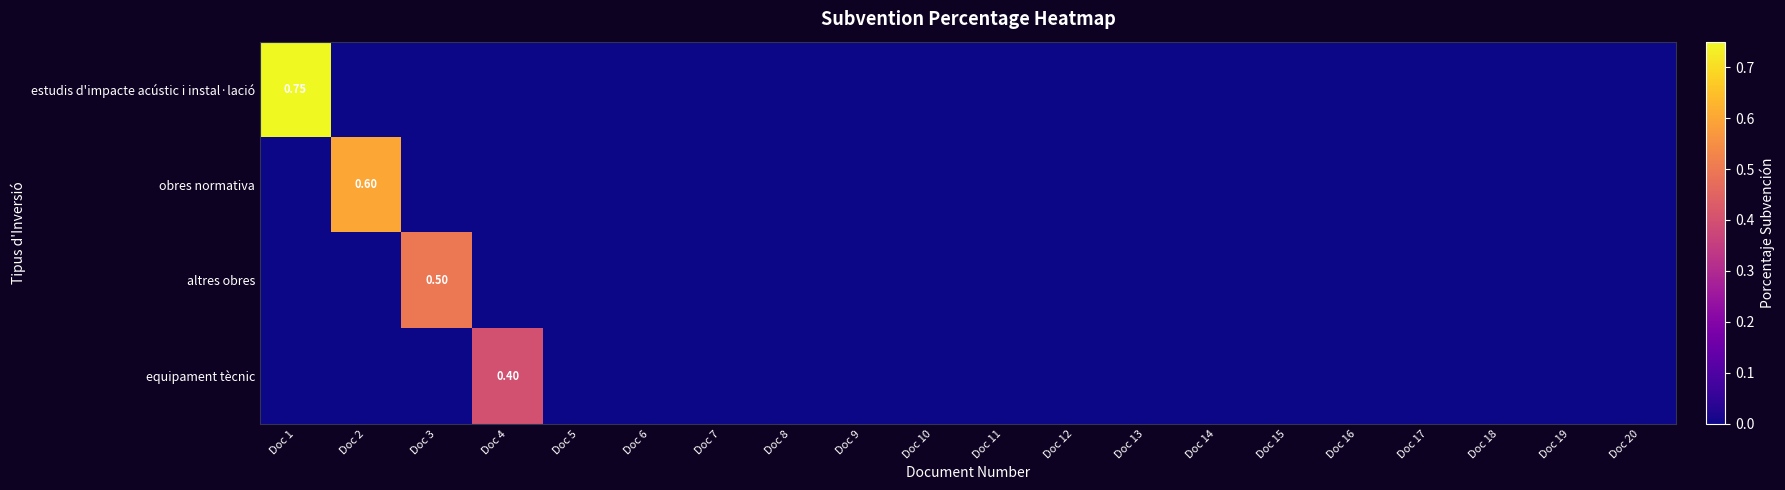

Count the equipament tècnic values in the range 0 to 1.

20